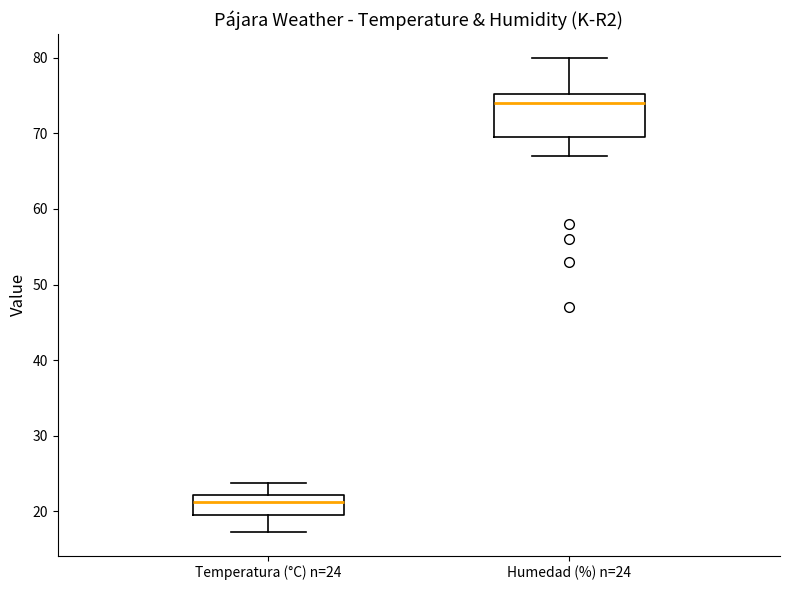

Reading left to right, transcribe this box plot: for each box, give where its median line is, the range the box spans, and where its two whiskers end, as read against the y-axis. The values are not printed on the chart, so give them approximately, as read against the axis.

Temperatura (°C) n=24: median 21, box 20 to 22, whiskers 17 to 24
Humedad (%) n=24: median 74, box 70 to 75, whiskers 67 to 80